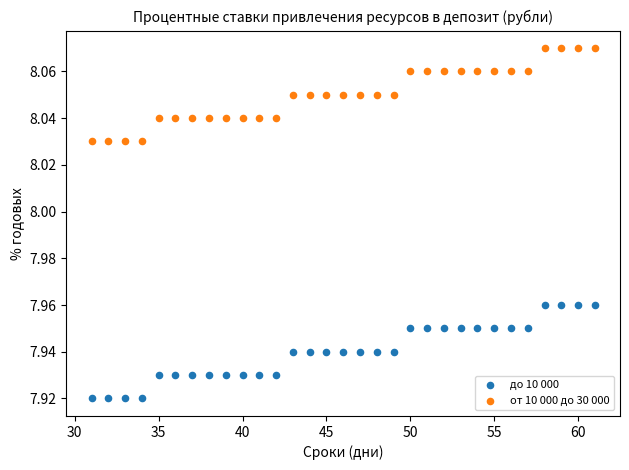

Which series reaches the maximum Y coordinate?

от 10 000 до 30 000